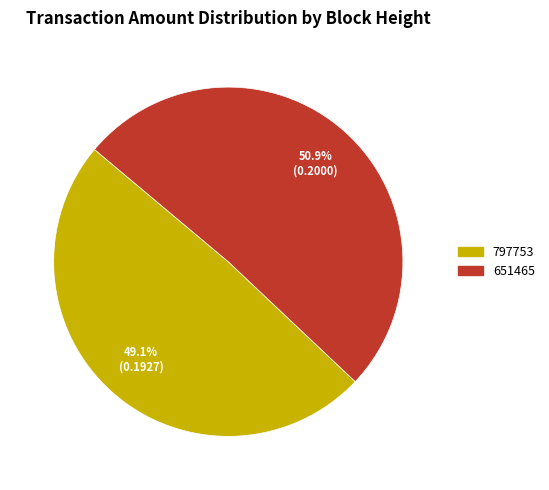

What is the smallest slice in the pie chart?

797753